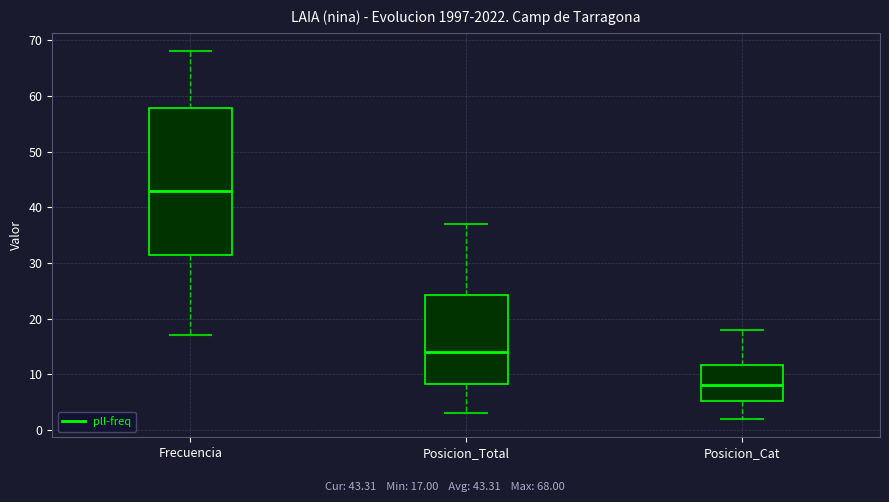

Which box's median line is the lowest?

Posicion_Cat